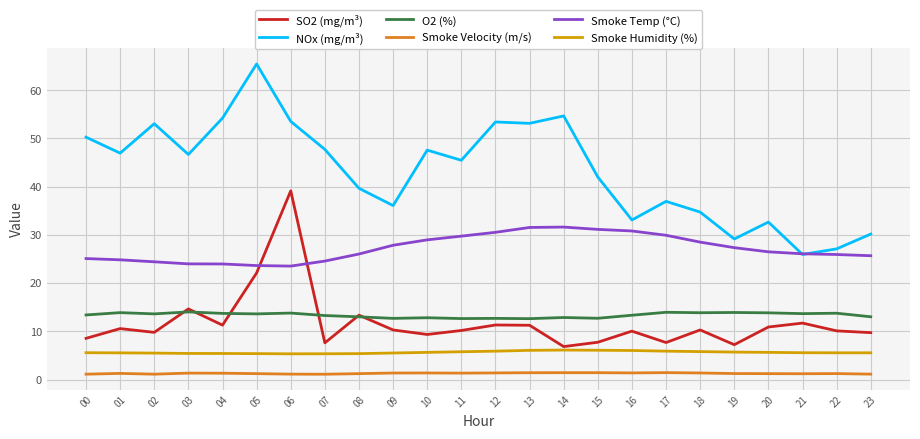

In SO2 (mg/m³), how many points are higher than both neighbors (excluding endpoints)?

8